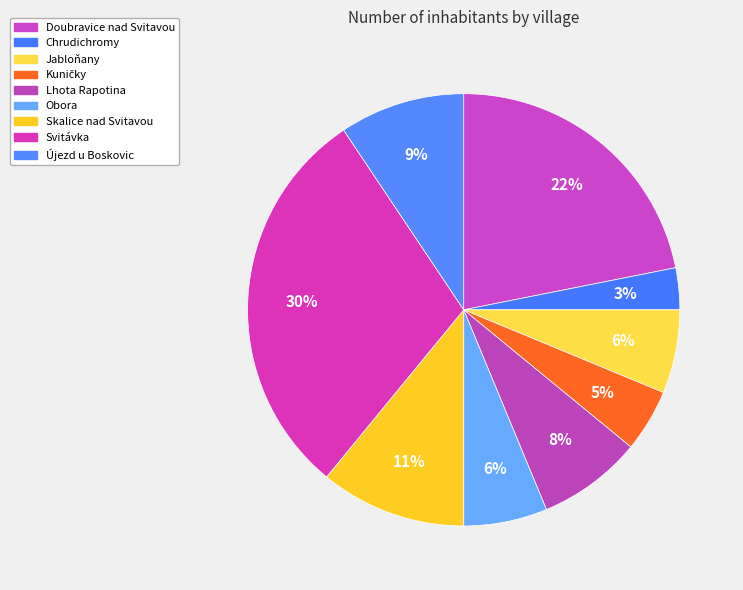

What is the ratio of the value at Obora to the value at Doubravice nad Svitavou?

0.3